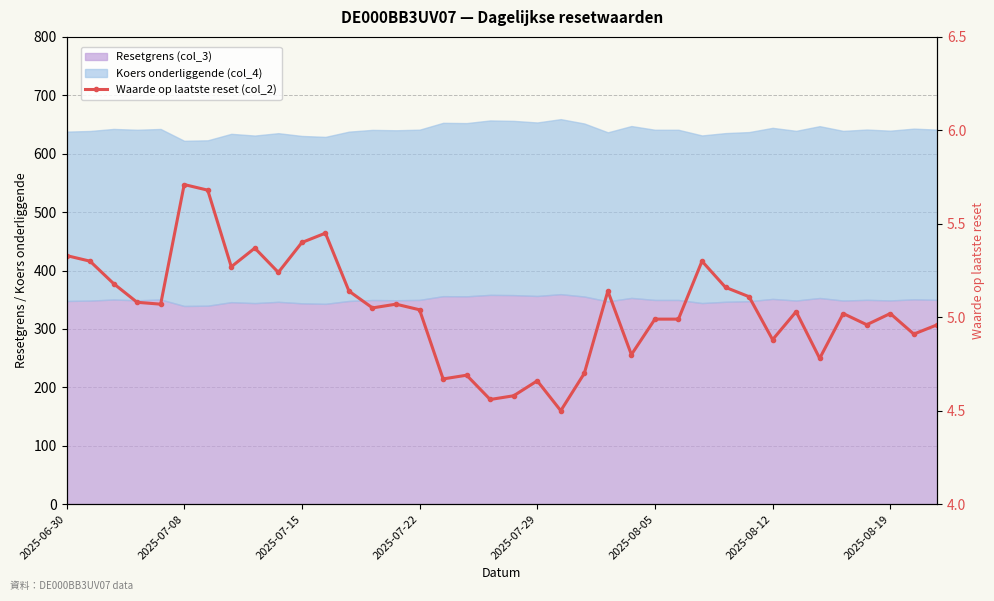

How many categories are shown in the chart?

38